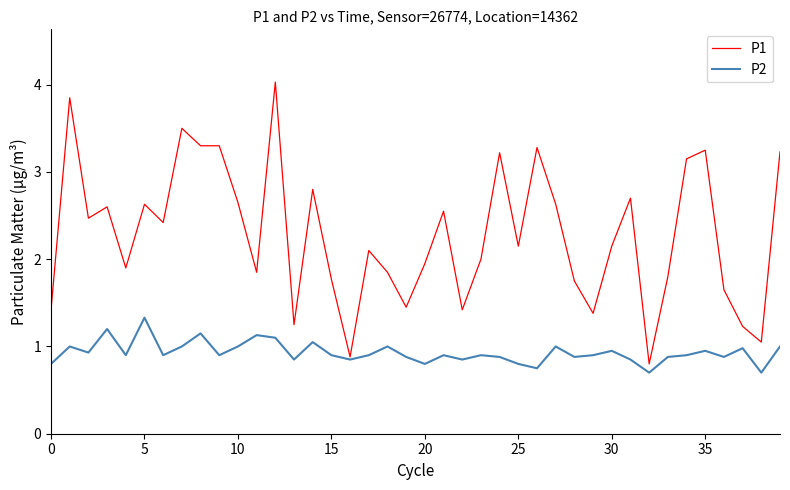

What is the sum of all P2 values?

37.2